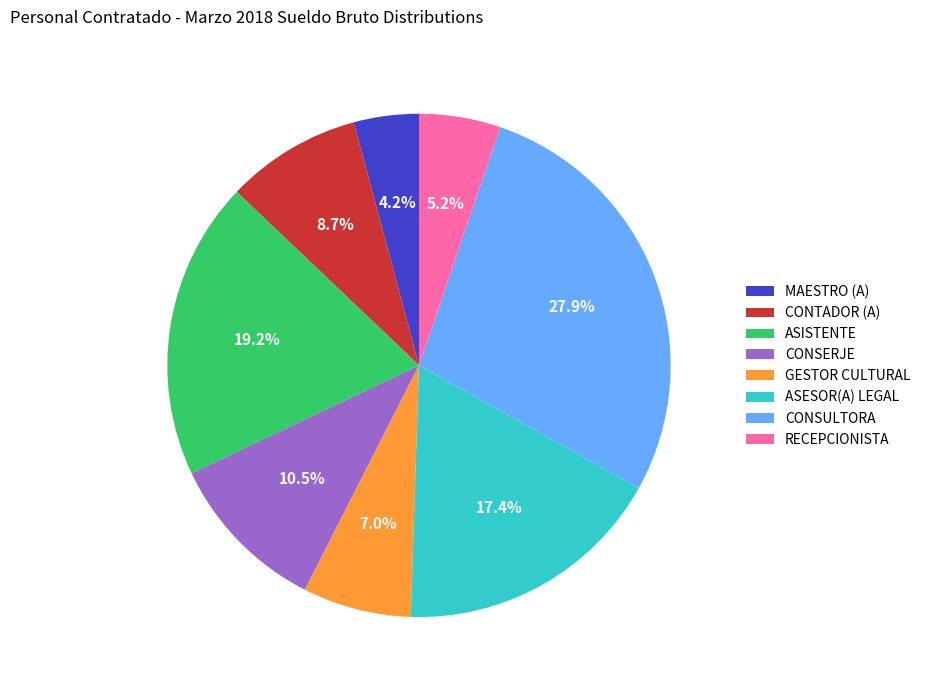

What percentage is the GESTOR CULTURAL slice, to the nearest percent?

7%